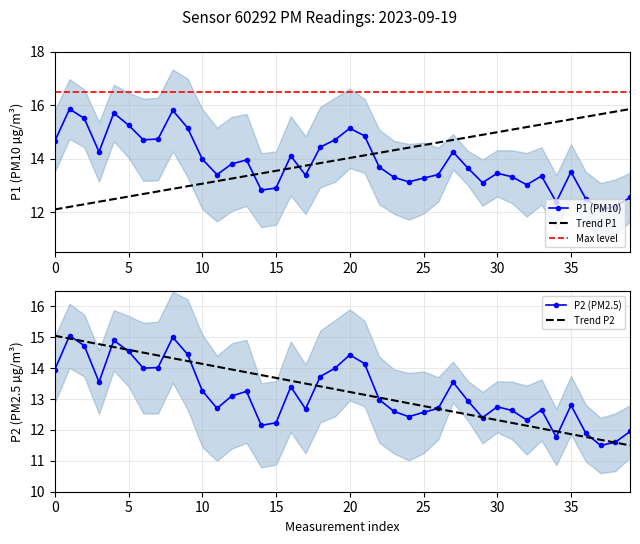

True or false: P1 and P2 cross at least once.

False